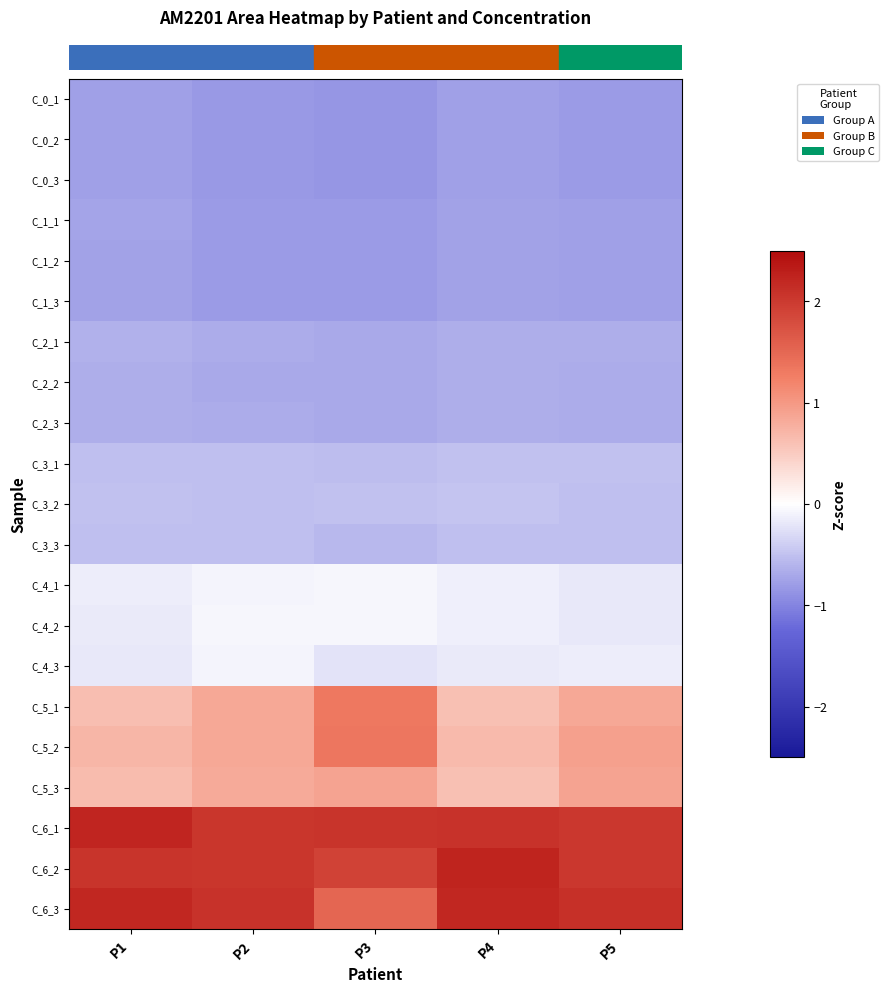

What is the difference between the highest and lowest values at P3?

2.9